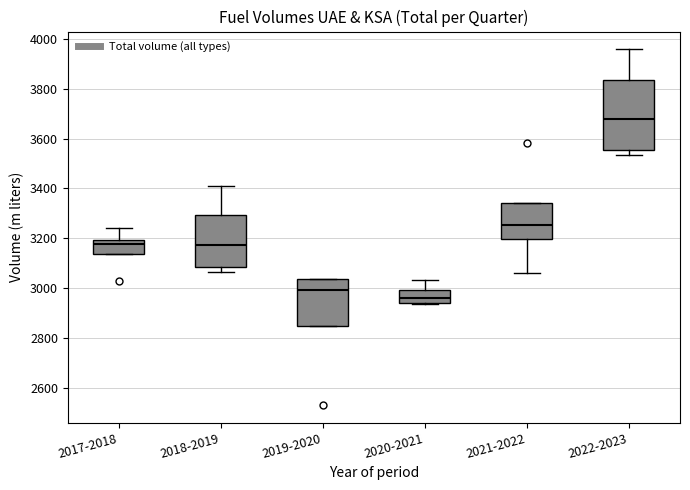

Reading left to right, transcribe this box plot: for each box, give where its median line is, the range the box spans, and where its two whiskers end, as read against the y-axis. The values are not printed on the chart, so give them approximately, as read against the axis.

2017-2018: median 3180, box 3140 to 3200, whiskers 3140 to 3240
2018-2019: median 3180, box 3080 to 3300, whiskers 3060 to 3420
2019-2020: median 3000, box 2840 to 3040, whiskers 2840 to 3040
2020-2021: median 2960, box 2940 to 3000, whiskers 2940 to 3040
2021-2022: median 3260, box 3200 to 3340, whiskers 3060 to 3340
2022-2023: median 3680, box 3560 to 3840, whiskers 3540 to 3960